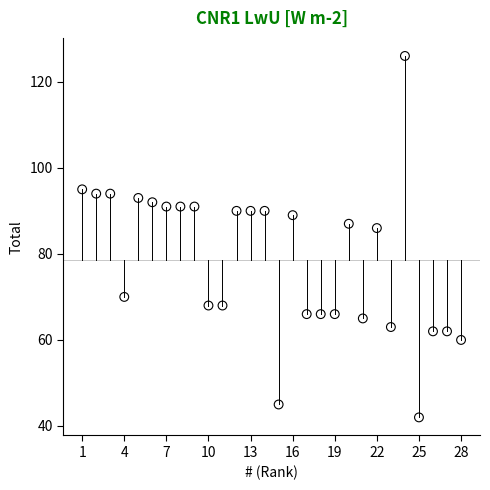

What is the range of Y values (max minus min)?

84